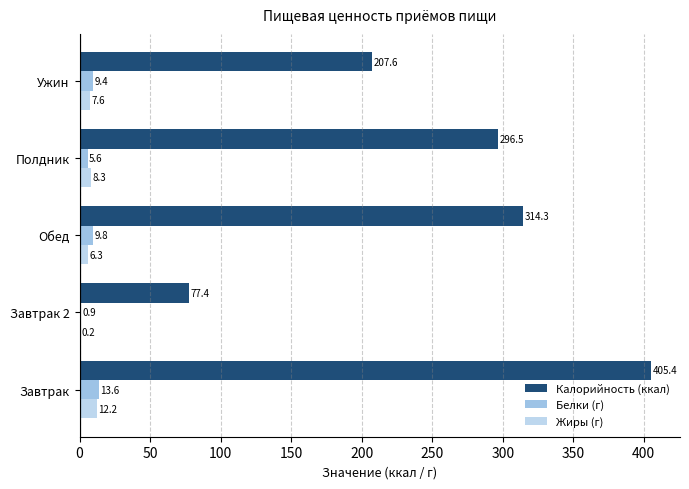

What is the value of the Калорийность (ккал) bar at the 5th from the left?

207.6